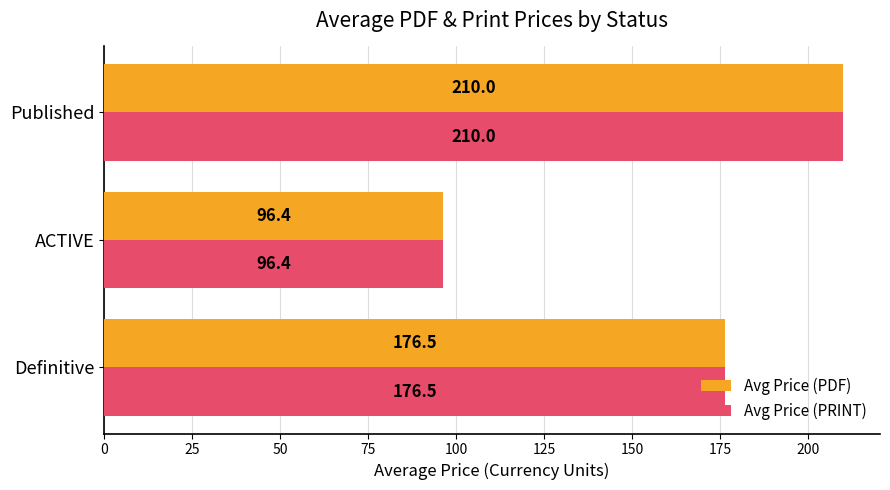

What are all the series names shown in the legend?

Avg Price (PDF), Avg Price (PRINT)